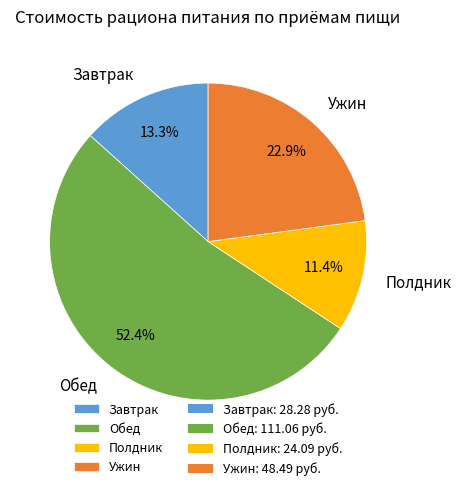

Is the sum of Обед and Ужин greater than half?

Yes